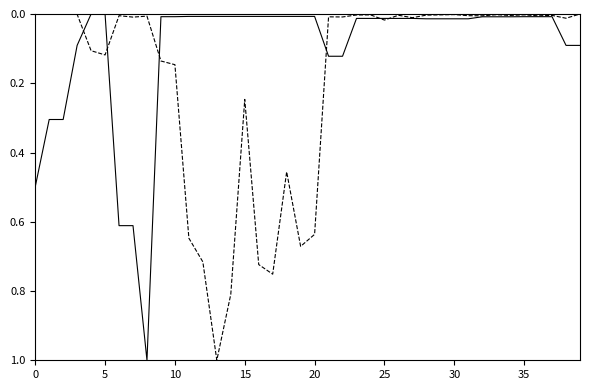

What is the maximum value shown in the chart?

1.0